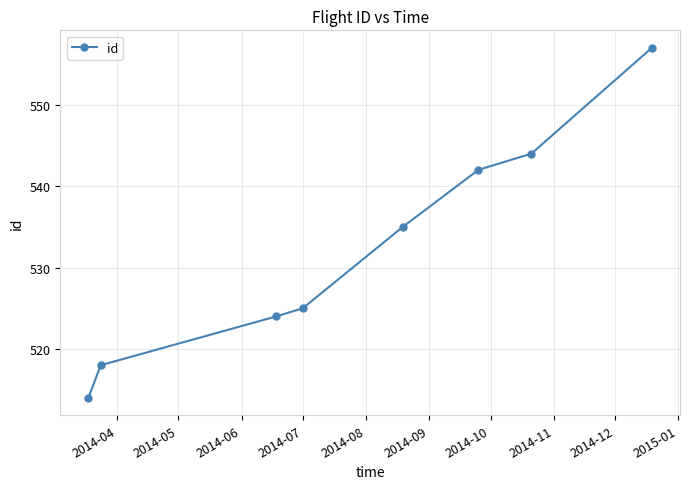

What is the sum of all values?

4259